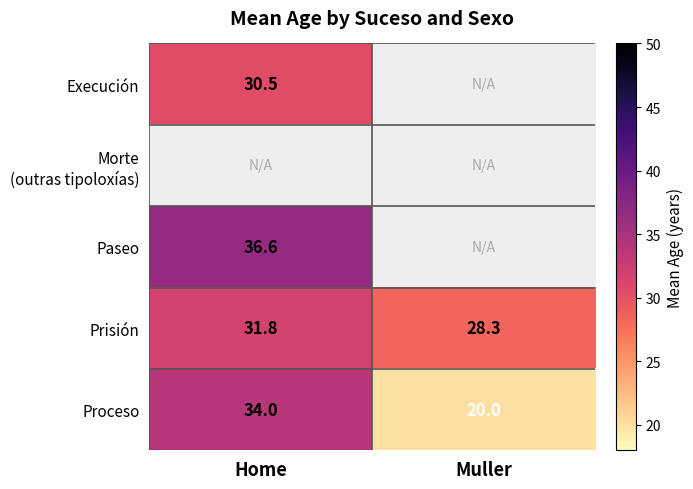

At which label does Prisión reach its peak?

Home